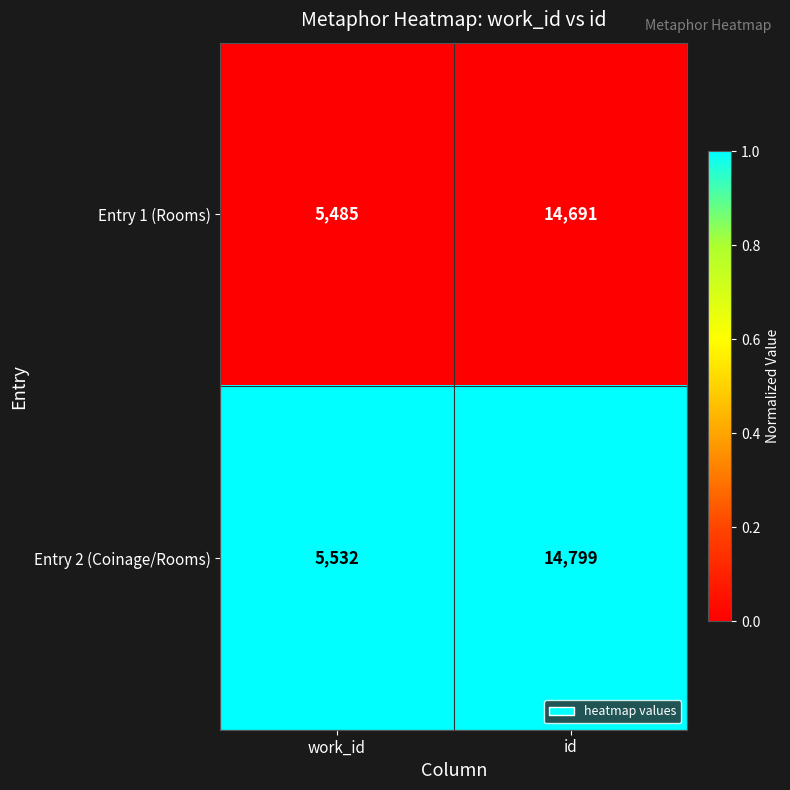

Between work_id and id, which series saw the biggest shift?

Entry 2 (Coinage/Rooms)